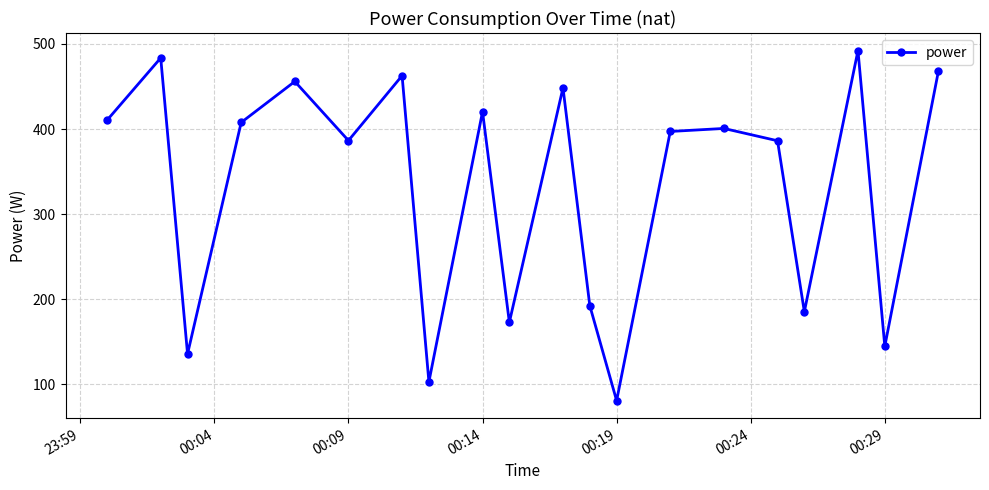

What is the value of the 10th point from the left?

172.7